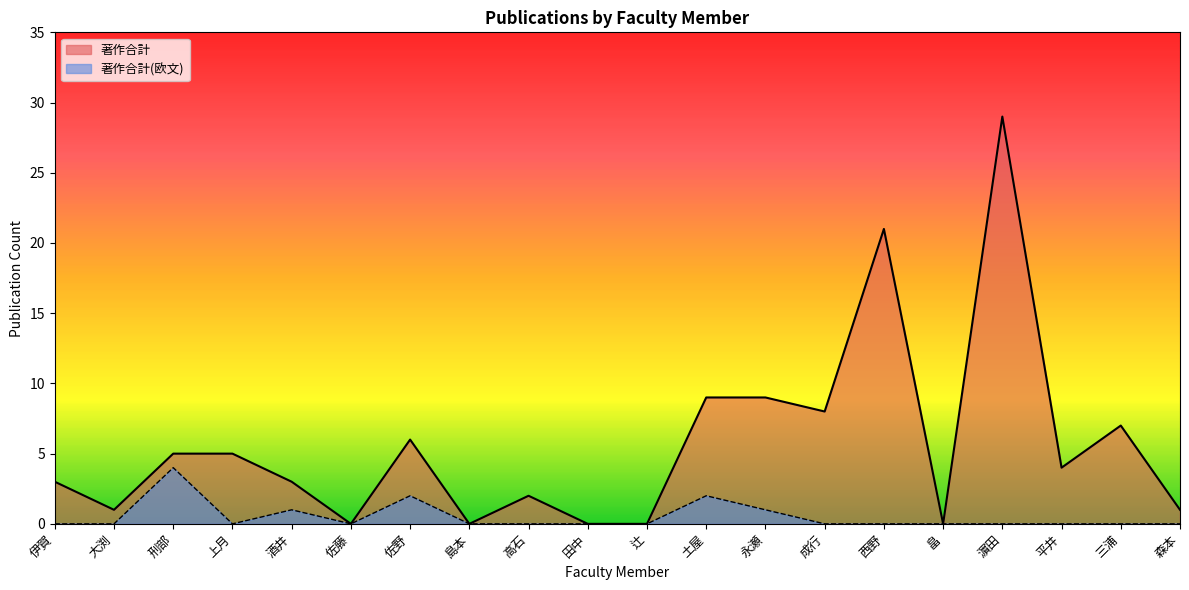

True or false: 著作合計(欧文) and 著作合計 intersect in this chart.

False